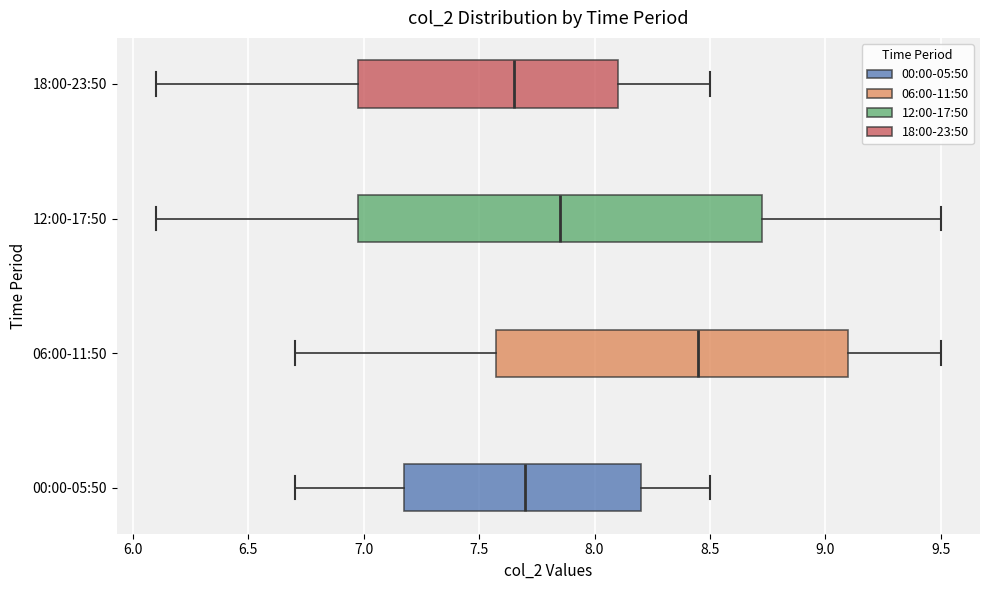

Which box's median line is the furthest to the right?

06:00-11:50